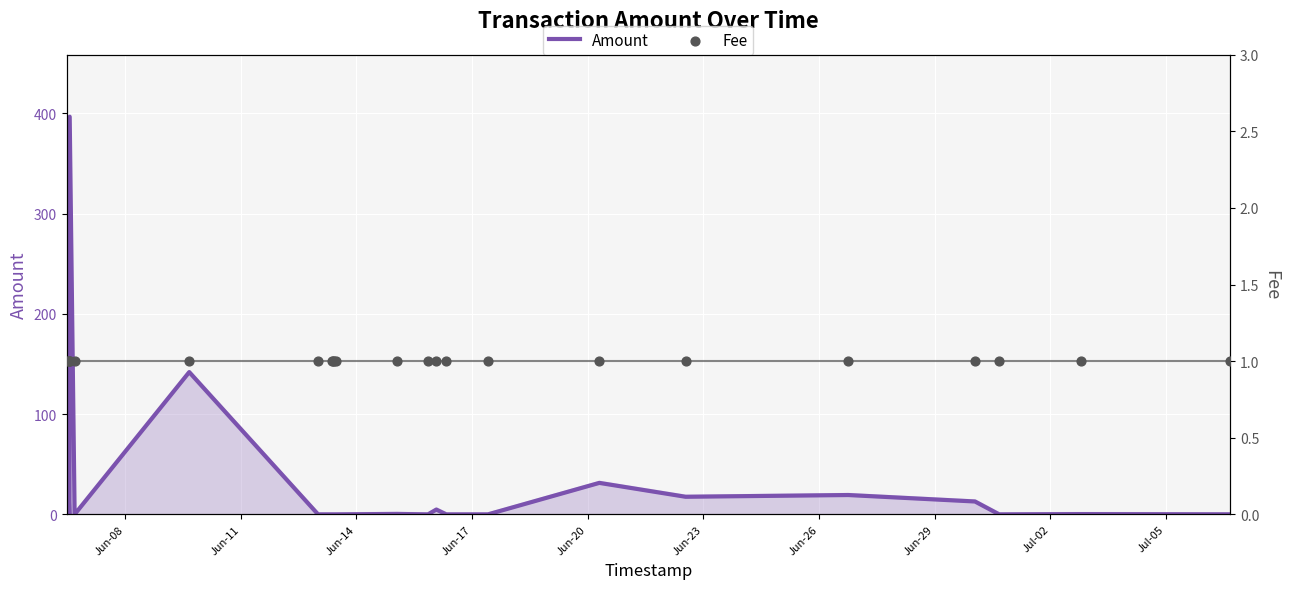

Which series contains the highest Y value?

Amount